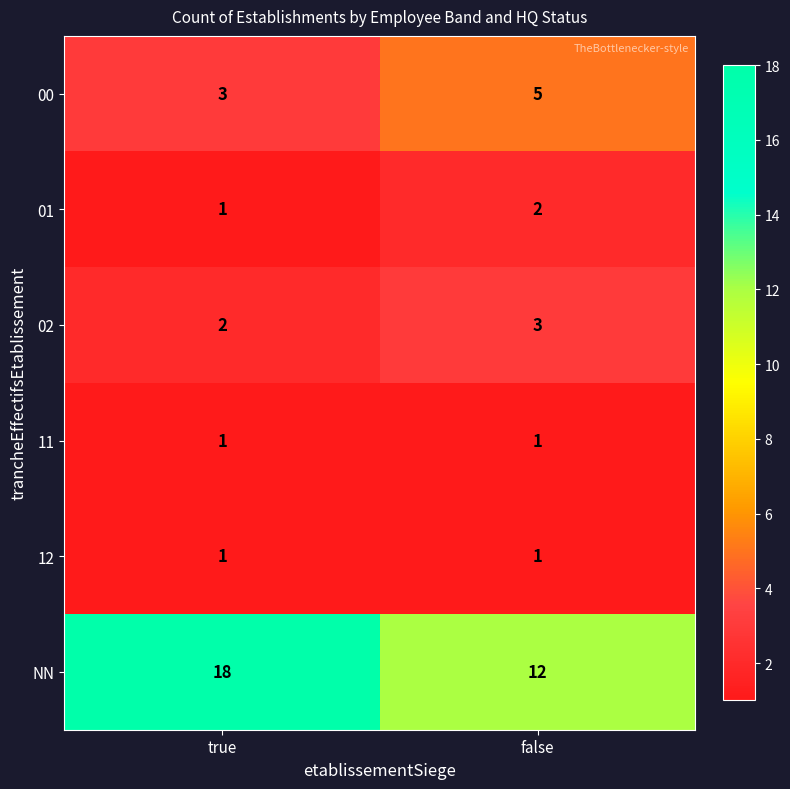

Reading right to left, list all the values displayed in this chart.

00: 5	3
01: 2	1
02: 3	2
11: 1	1
12: 1	1
NN: 12	18